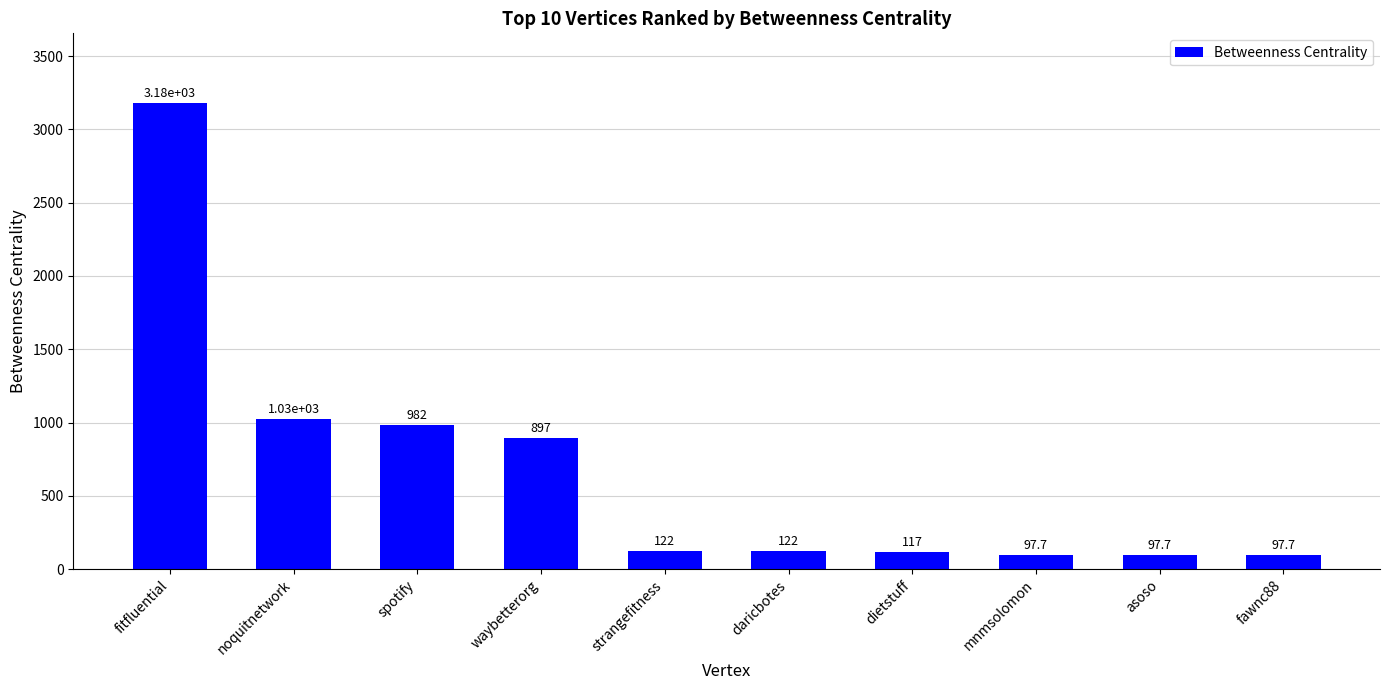

At which label does the data first exceed 122?

fitfluential